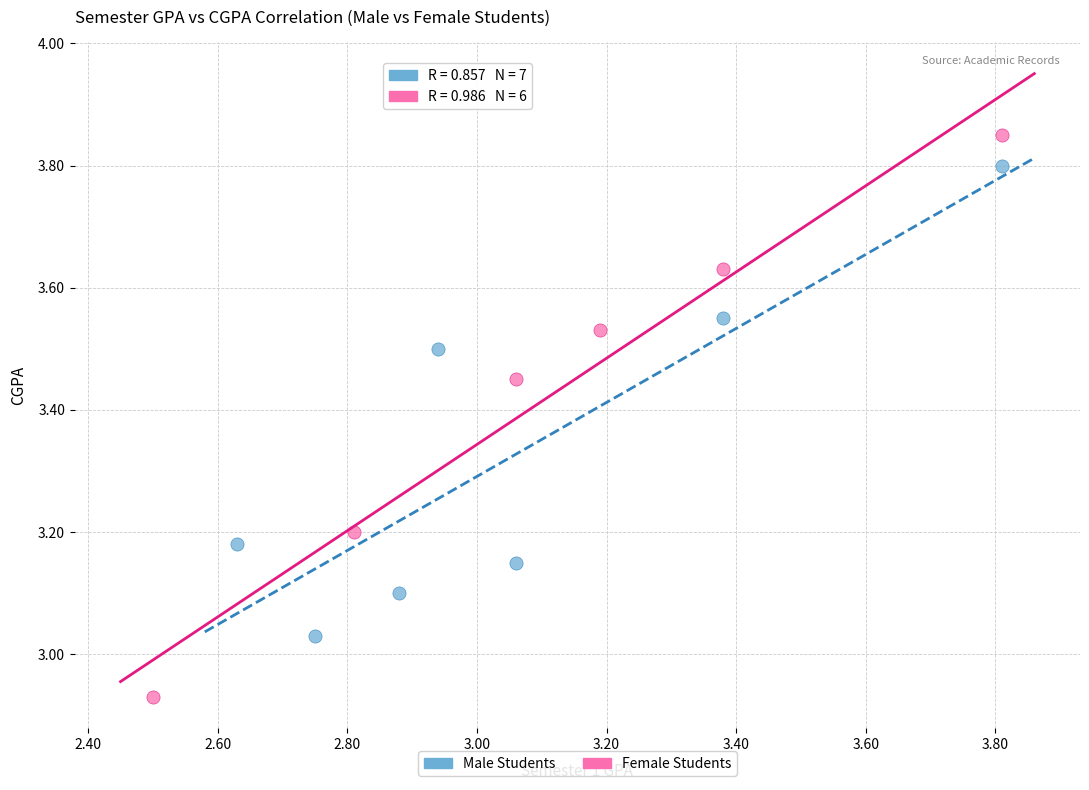

Which series reaches the minimum Y coordinate?

Female Students